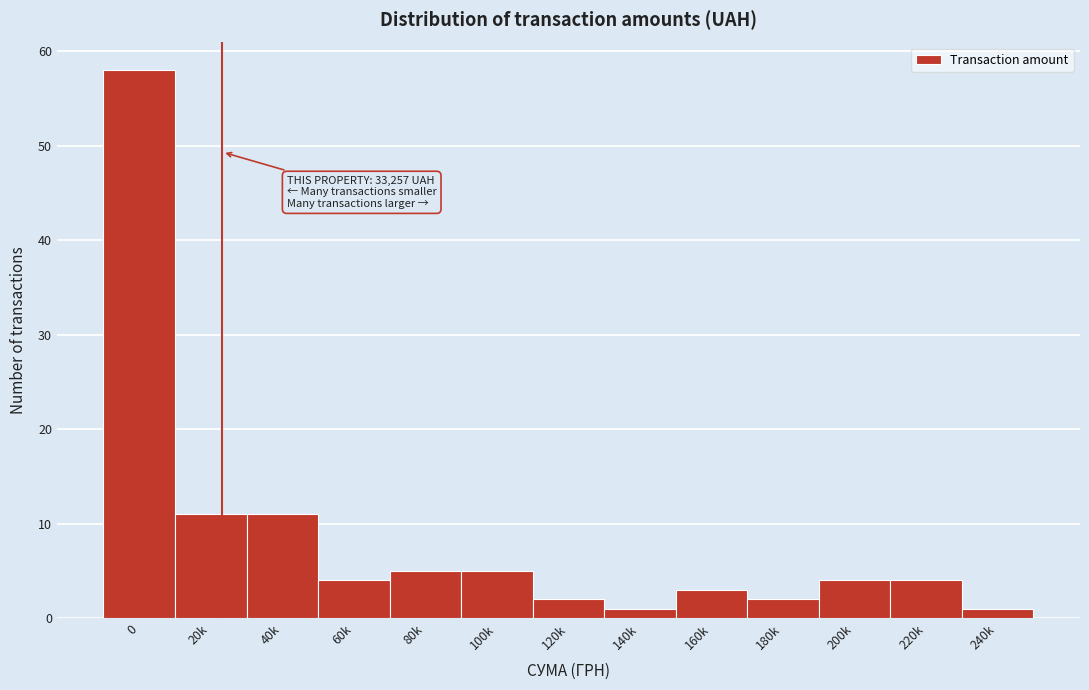

Reading left to right, what are all the values shown in this chart?

0=58	20k=11	40k=11	60k=4	80k=5	100k=5	120k=2	140k=1	160k=3	180k=2	200k=4	220k=4	240k=1